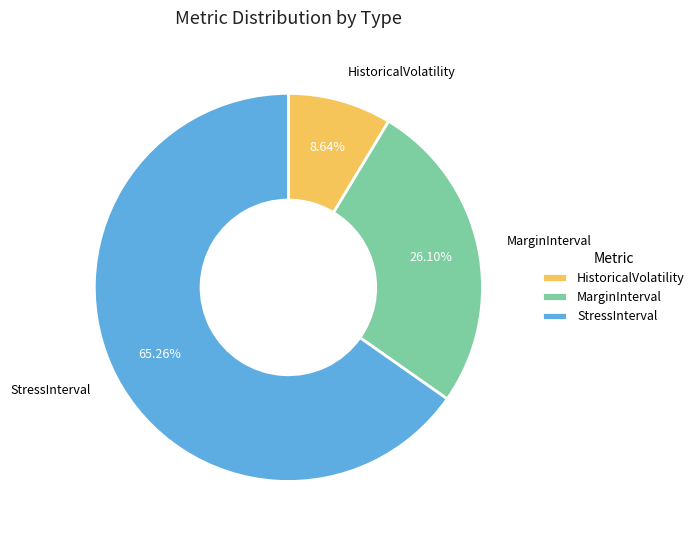

Which category has the biggest portion of the pie?

StressInterval